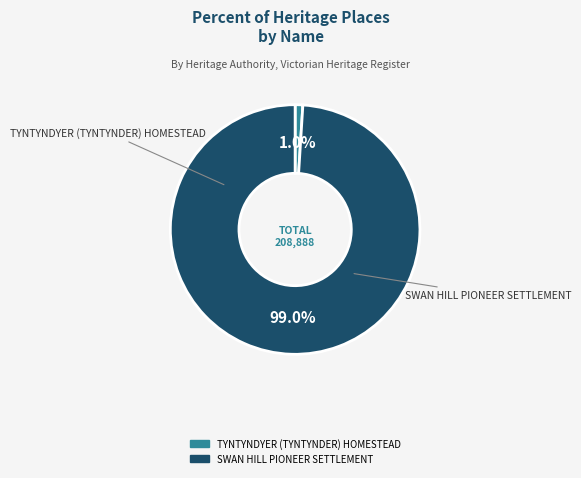

Rank the categories by value from highest to lowest.

SWAN HILL PIONEER SETTLEMENT, TYNTYNDYER (TYNTYNDER) HOMESTEAD